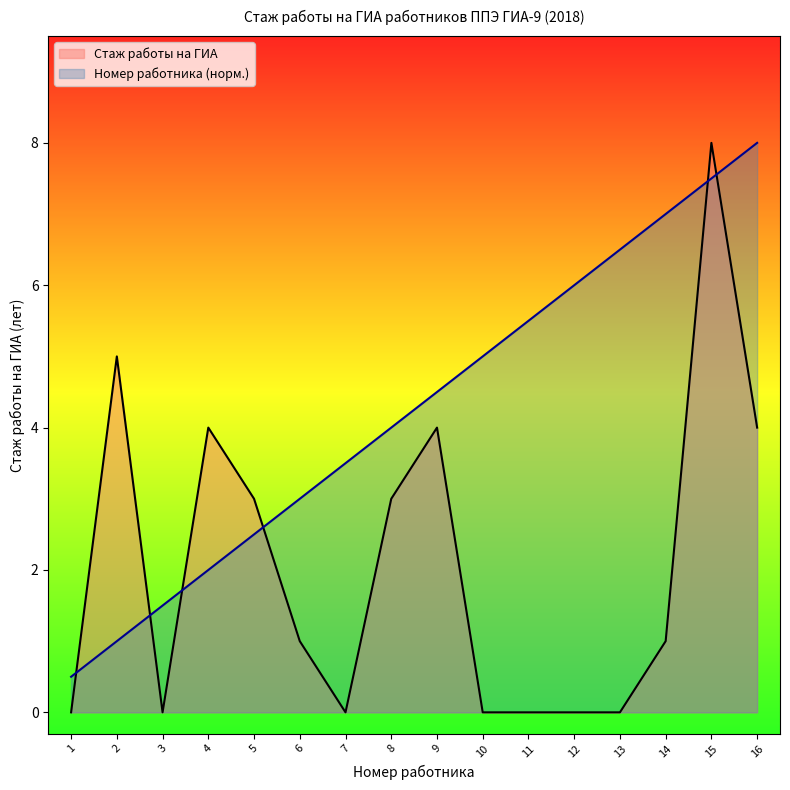

Rank the series by their maximum value, from highest to lowest.

Стаж работы на ГИА, Номер